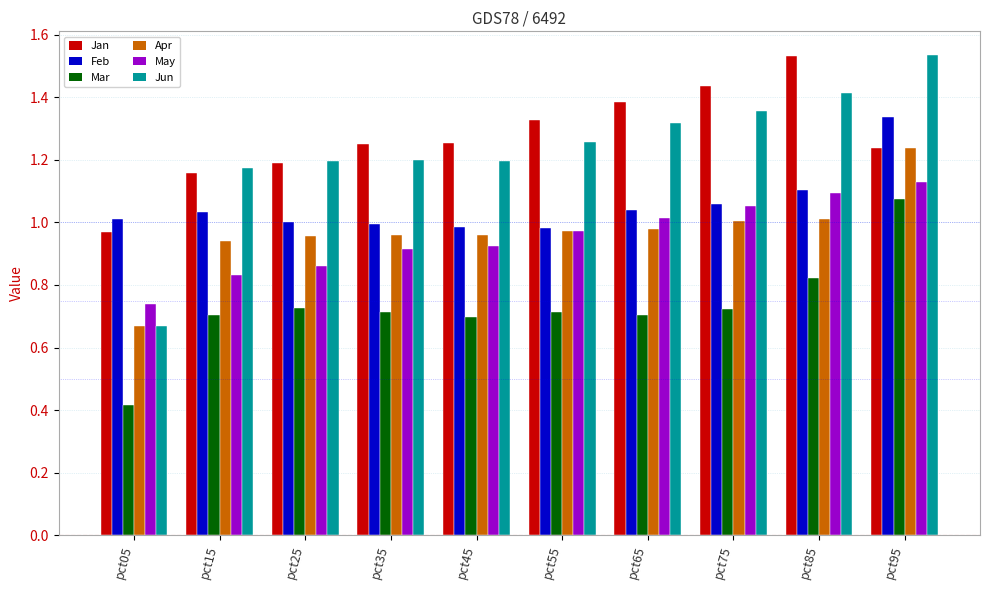

What is the difference between the highest and lowest values at pct95?

0.5